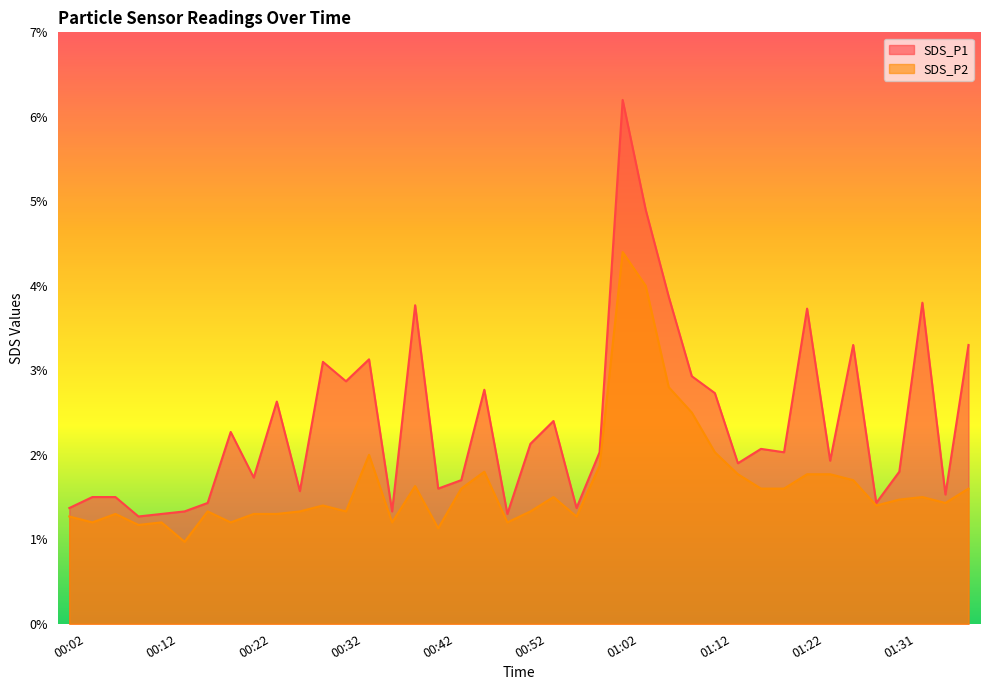

At which category does SDS_P2 reach its first local peak?

00:07